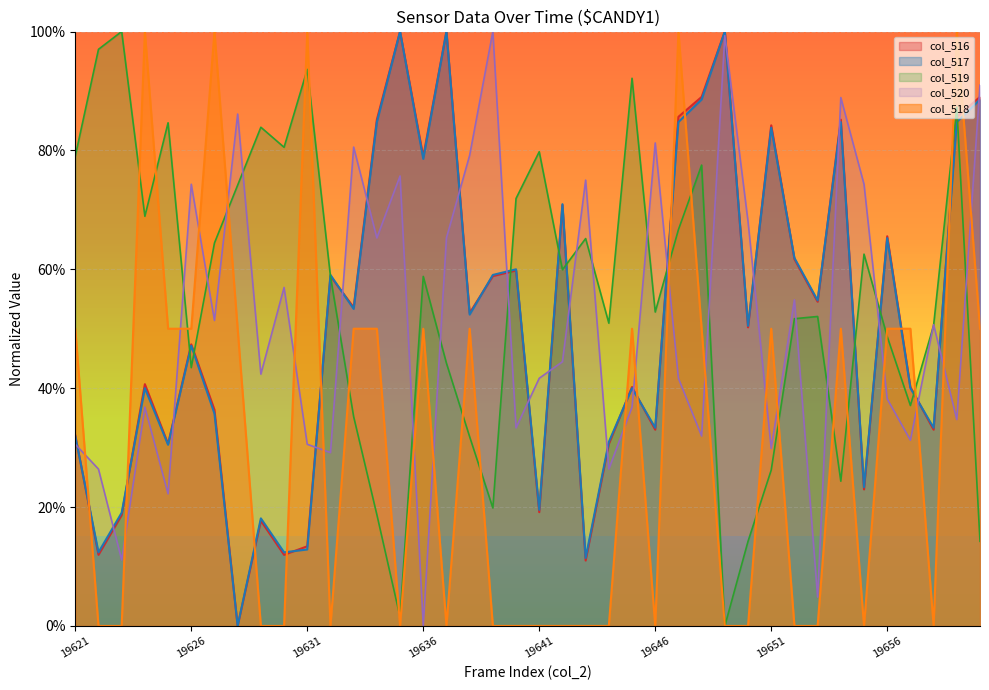

How many values in col_518 are above zero?

20